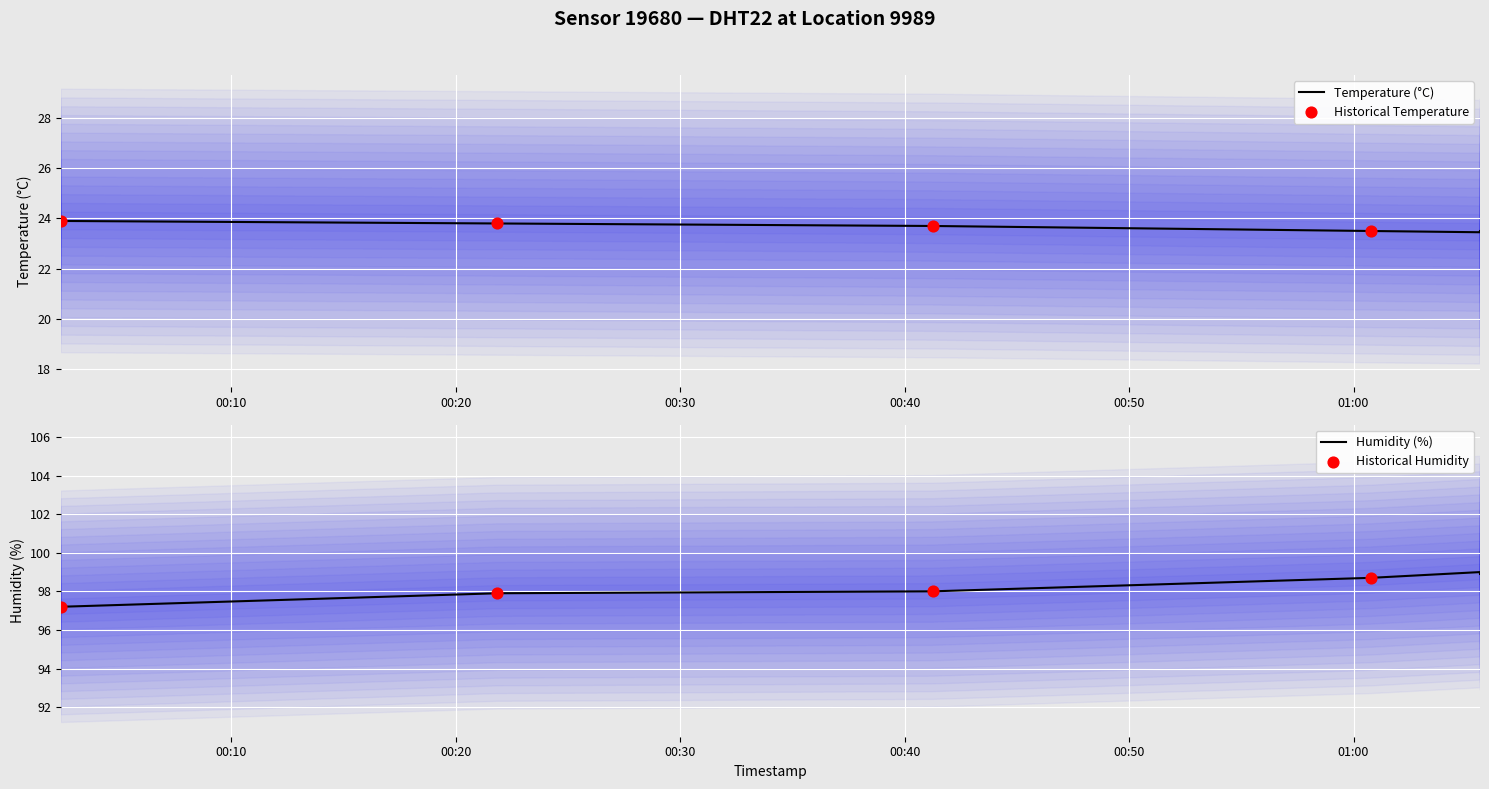

Which series has the widest spread of Y values?

humidity